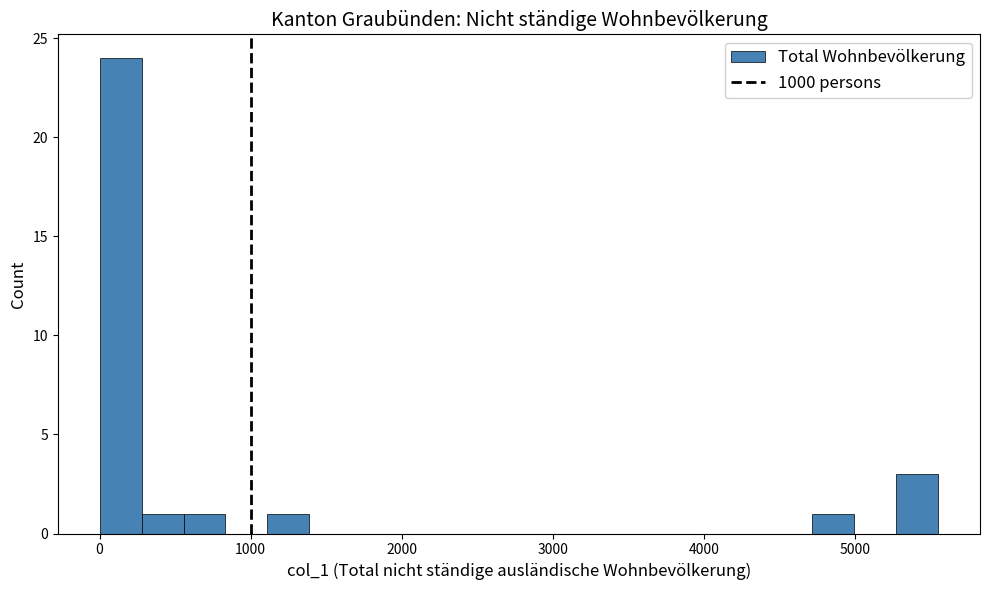

Around what value on the x-axis is the tallest bar? Give the approximate position of its centre, as read against the axis.

100